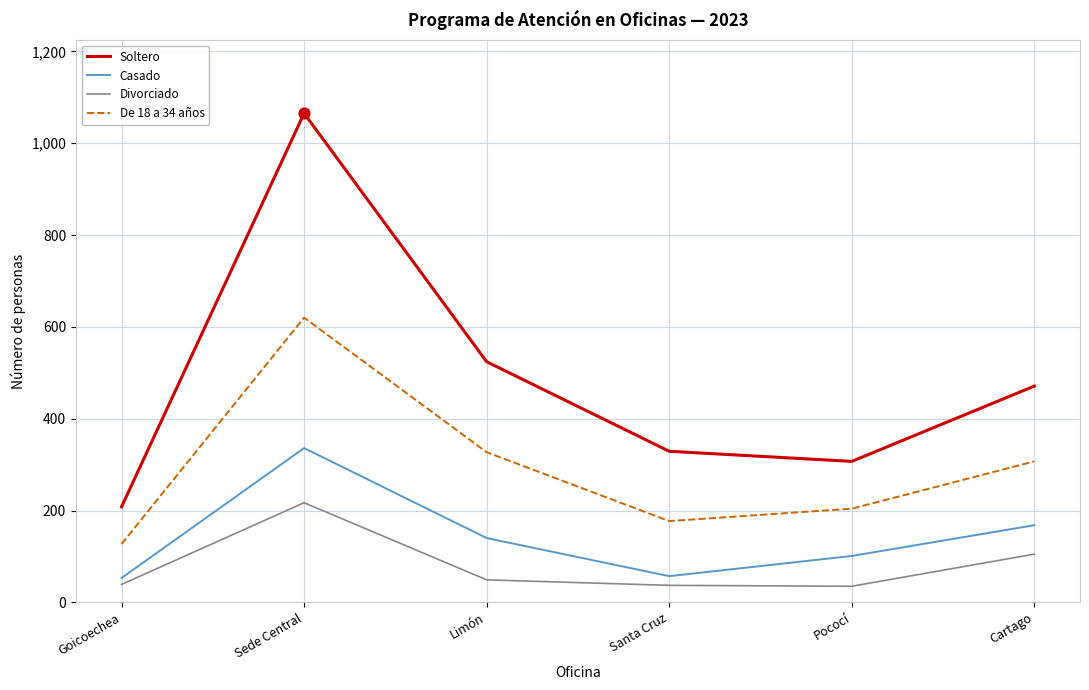

What are all the series names shown in the legend?

Soltero, Casado, Divorciado, De 18 a 34 años